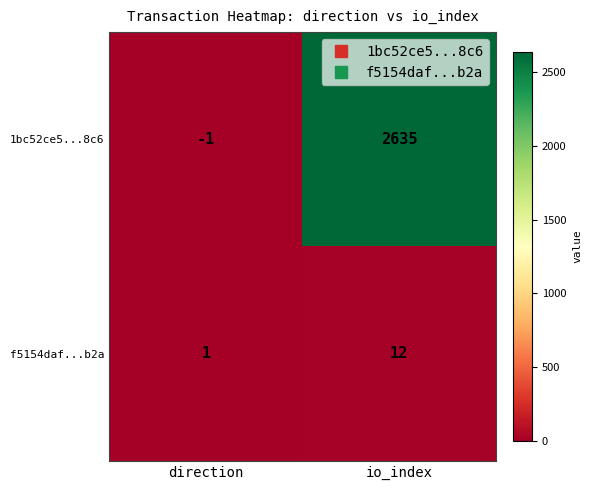

Reading left to right, what are all the values shown in this chart?

1bc52ce5...8c6: -1	2635
f5154daf...b2a: 1	12